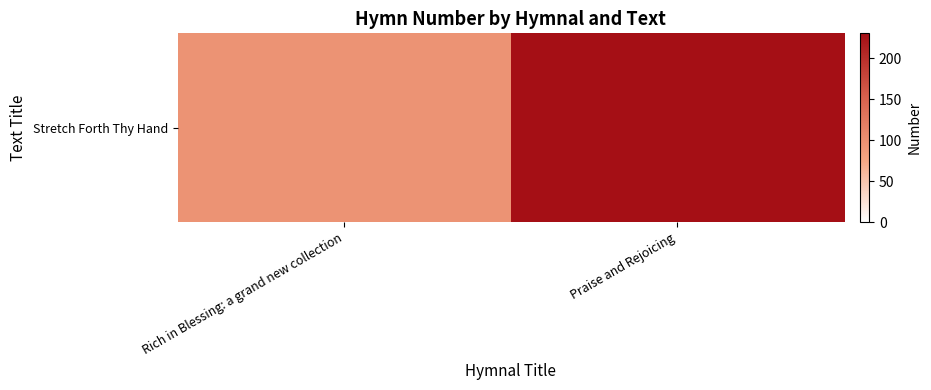

What is the difference between the maximum and minimum values?

133